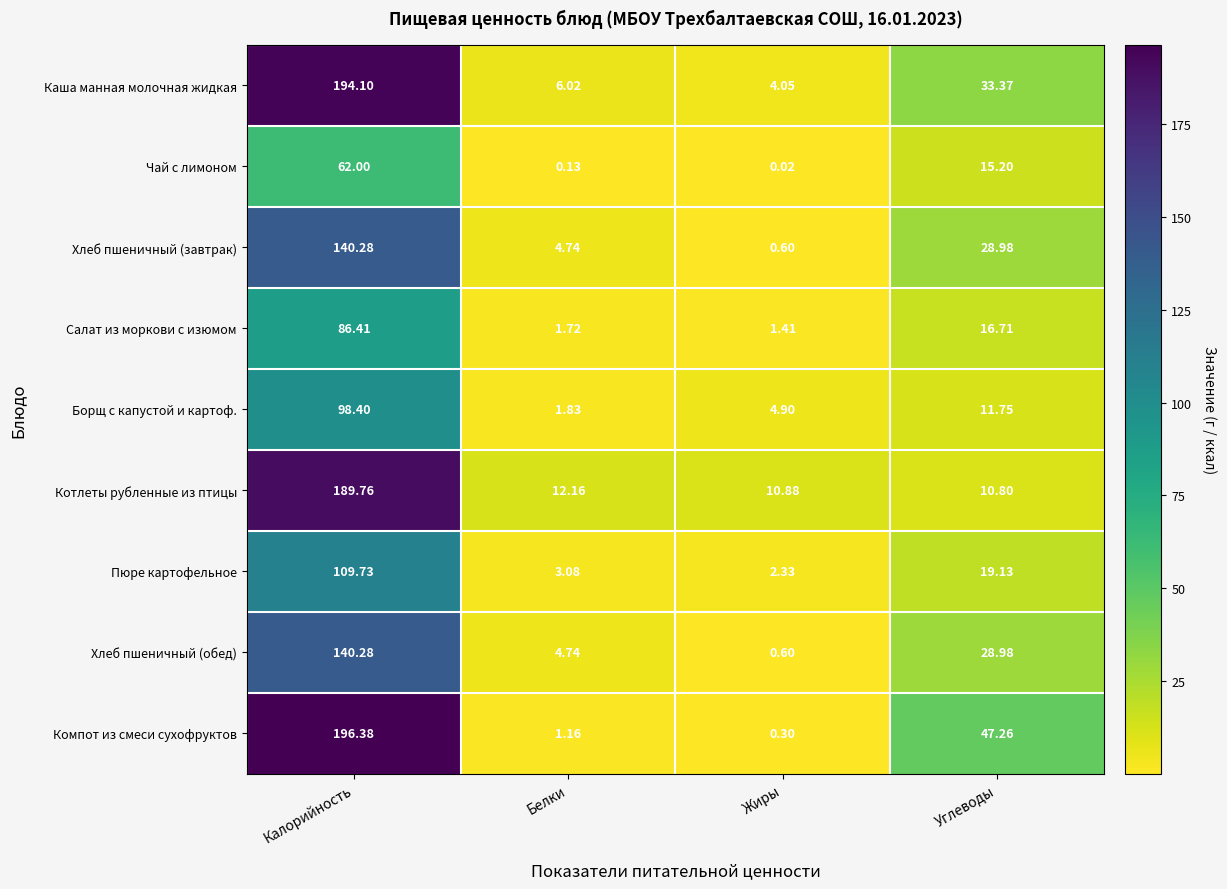

Where does the Чай с лимоном series first go above 15?

Калорийность